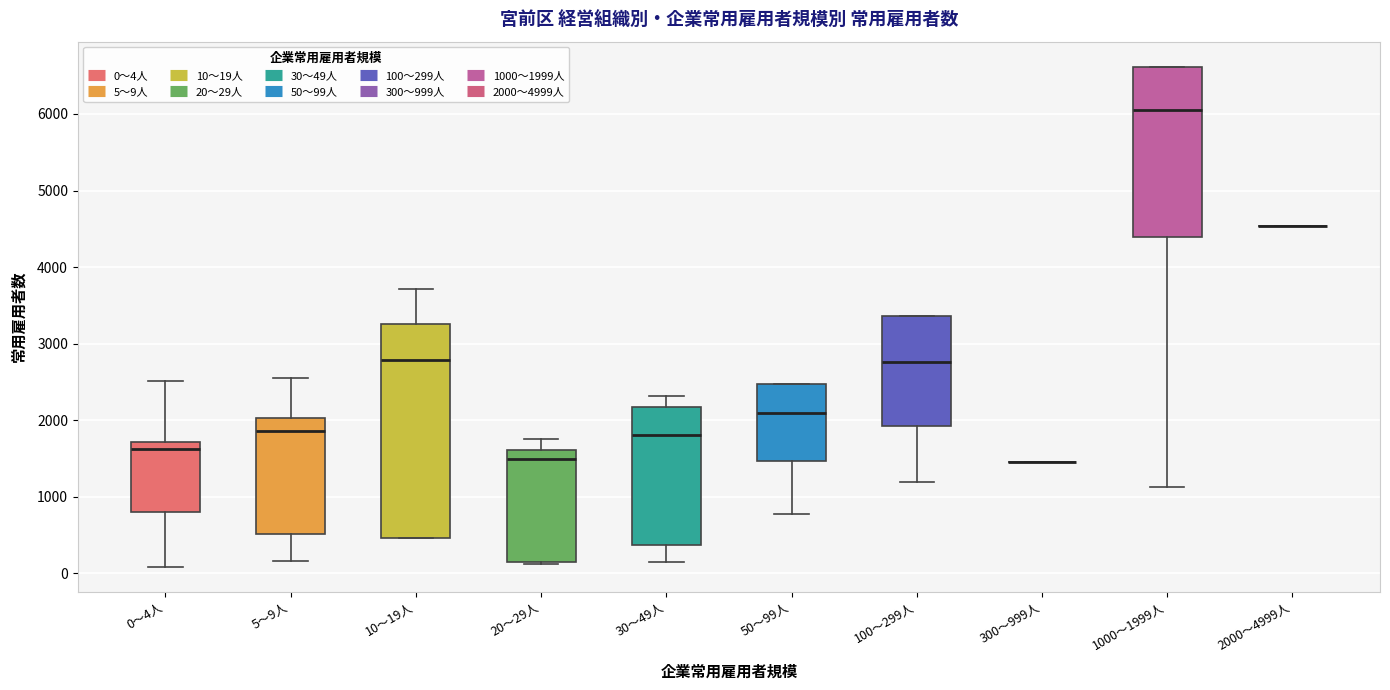

Which box is the tallest, from its lower edge to its upper edge?

10～19人